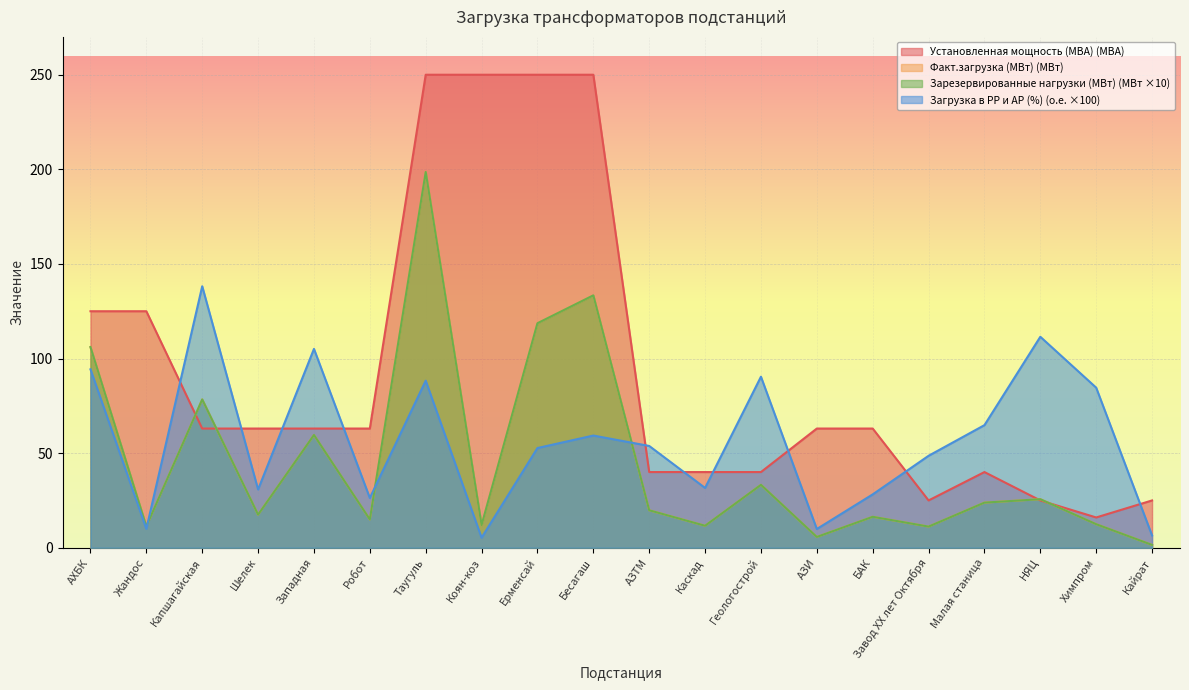

What are all the series names shown in the legend?

Установленная мощность (МВА), Факт.загрузка (МВт), Зарезервированные нагрузки (МВт), Загрузка в РР и АР (%)